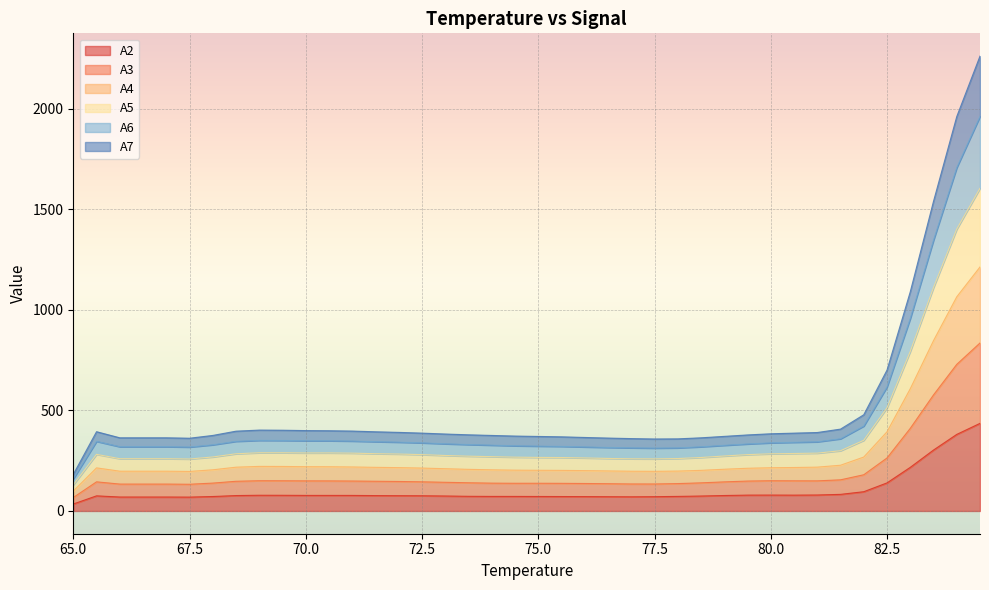

What position from the left is 76.5?

24